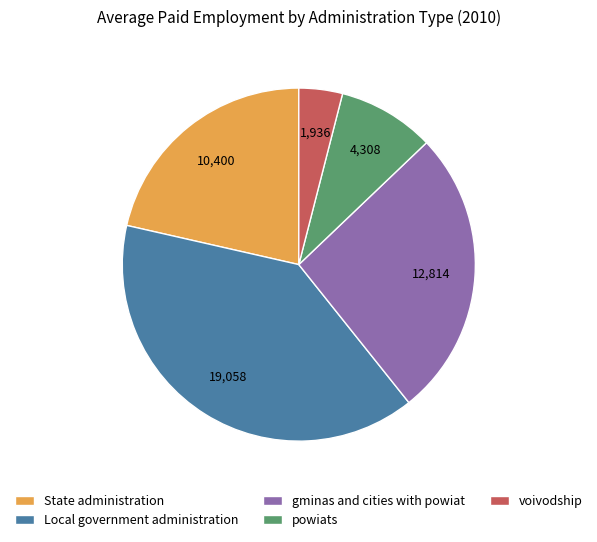

What is the smallest slice in the pie chart?

voivodship